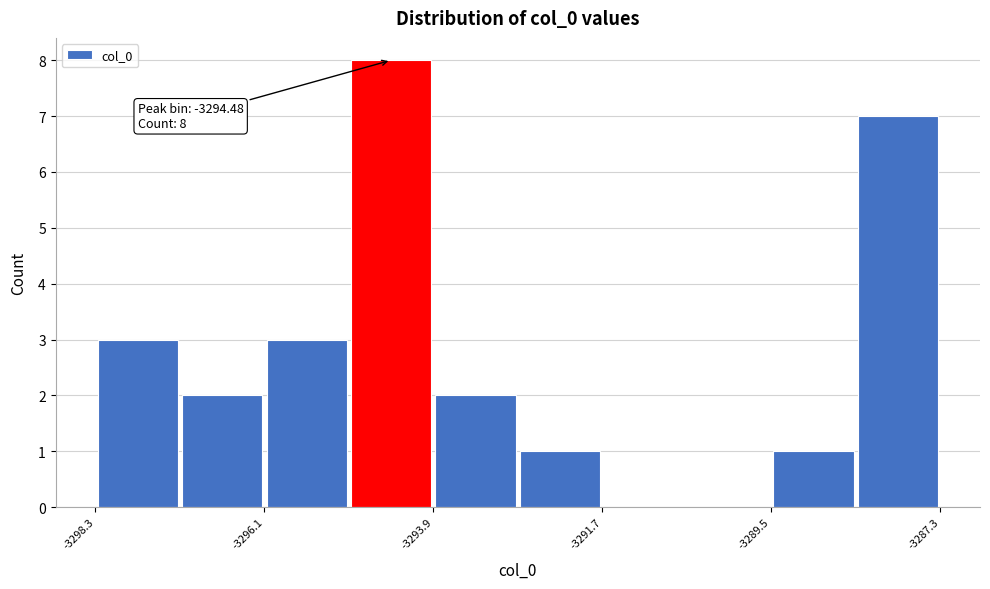

Around what value on the x-axis is the tallest bar? Give the approximate position of its centre, as read against the axis.

-3294.5